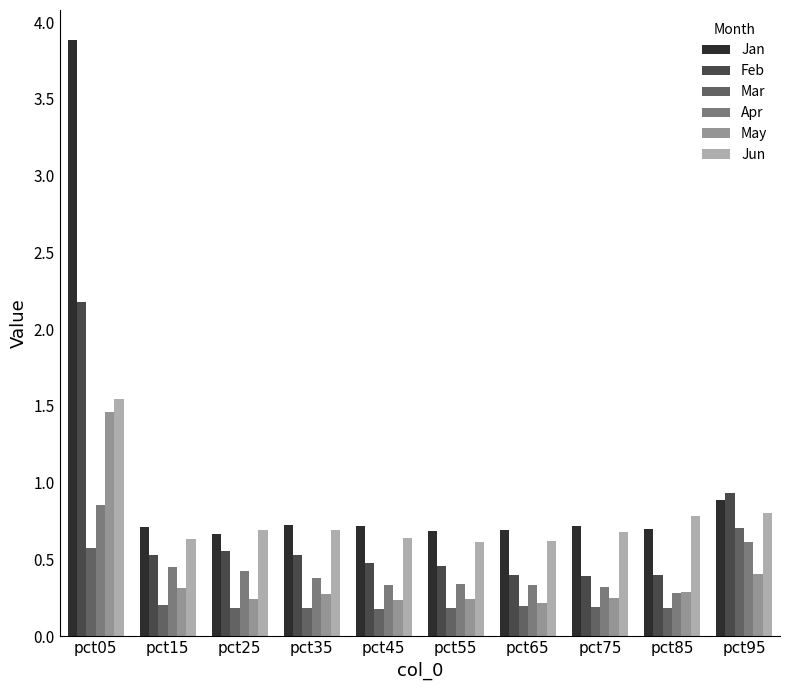

What is the maximum value shown in the chart?

3.9